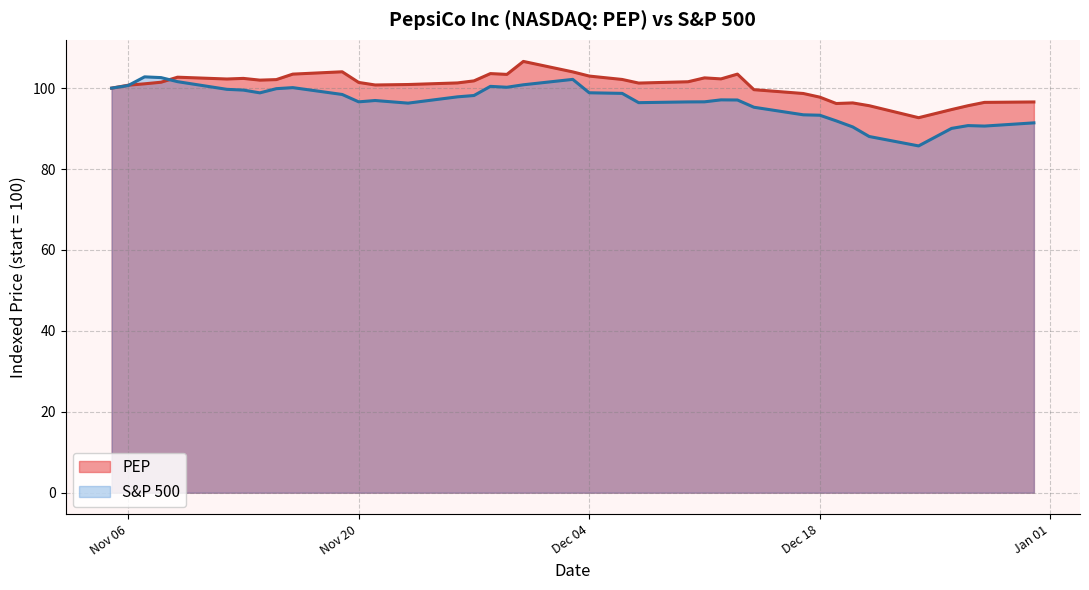

Is it true that PEP equals 101.4 at Nov 20?

True